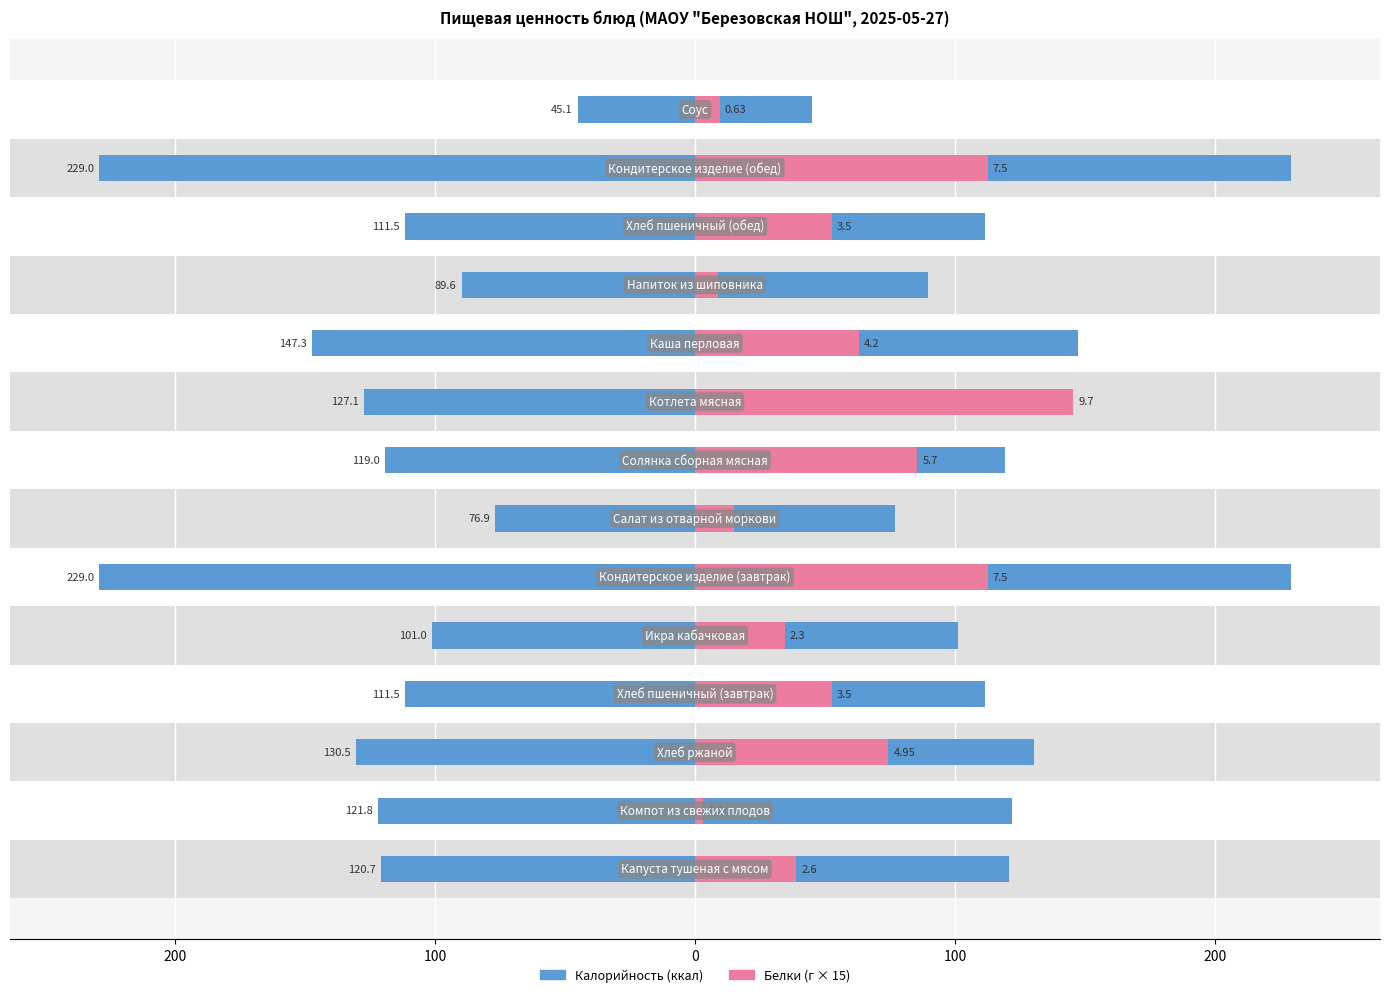

The value of Белки at 0 is 24.1. True or false?

False